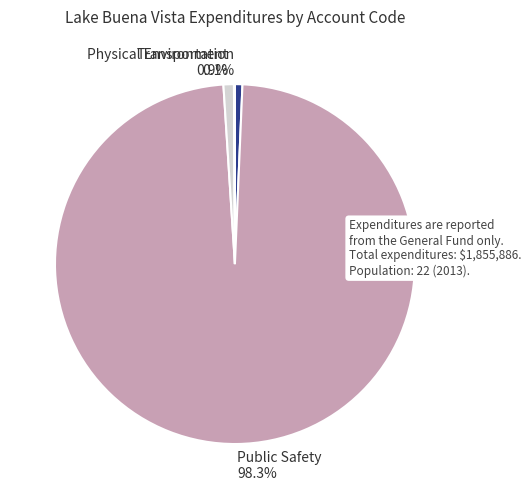

Is the sum of Public Safety and Physical Environment greater than half?

Yes